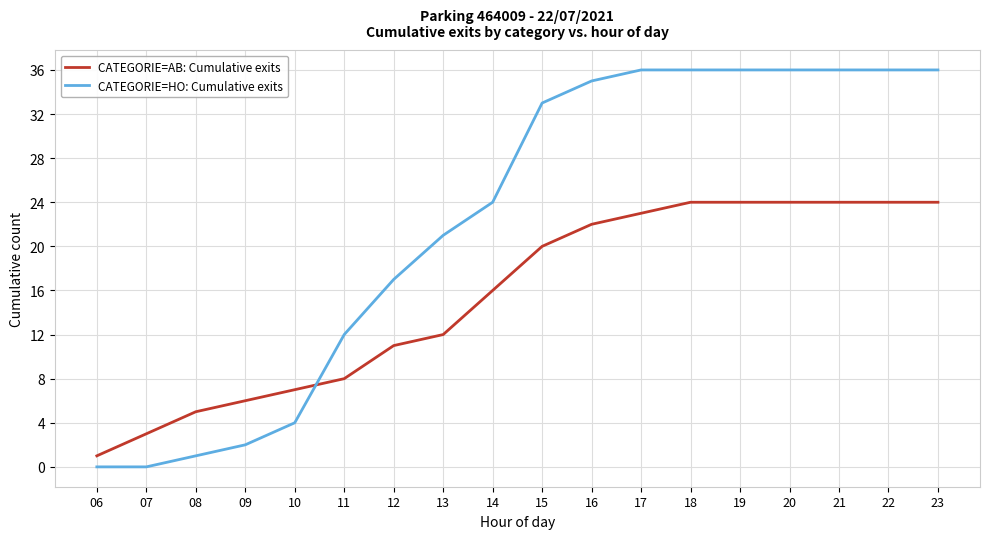

Is it true that CATEGORIE=AB: Cumulative exits equals 18 at 13?

False